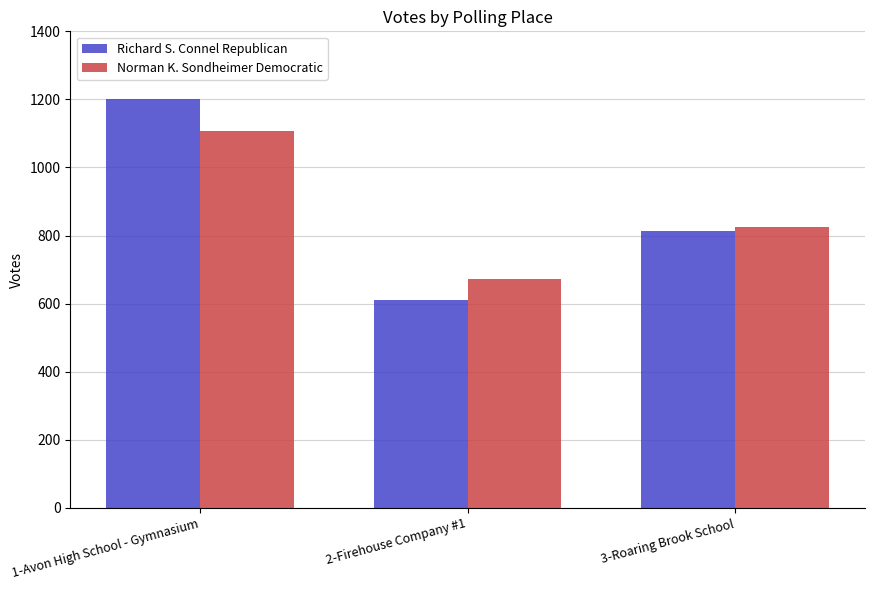

What is the highest value of the Richard S. Connel Republican series?

1200